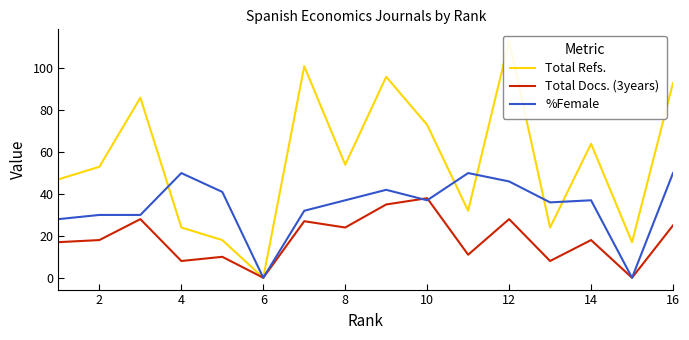

What is the highest value of the Total Docs. (3years) series?

38